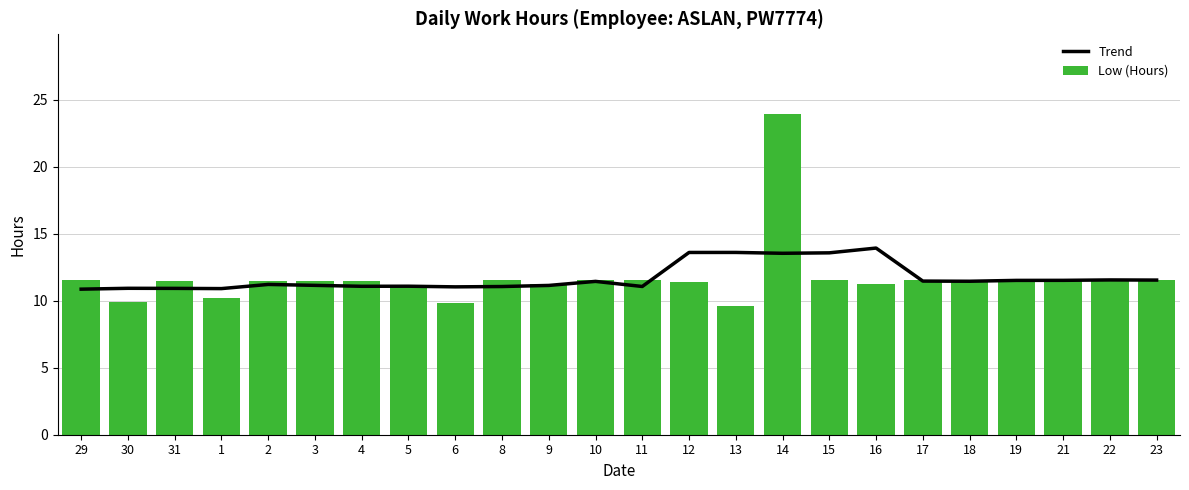

At 29, list the series in order from largest to smallest.

Low (Hours), Trend